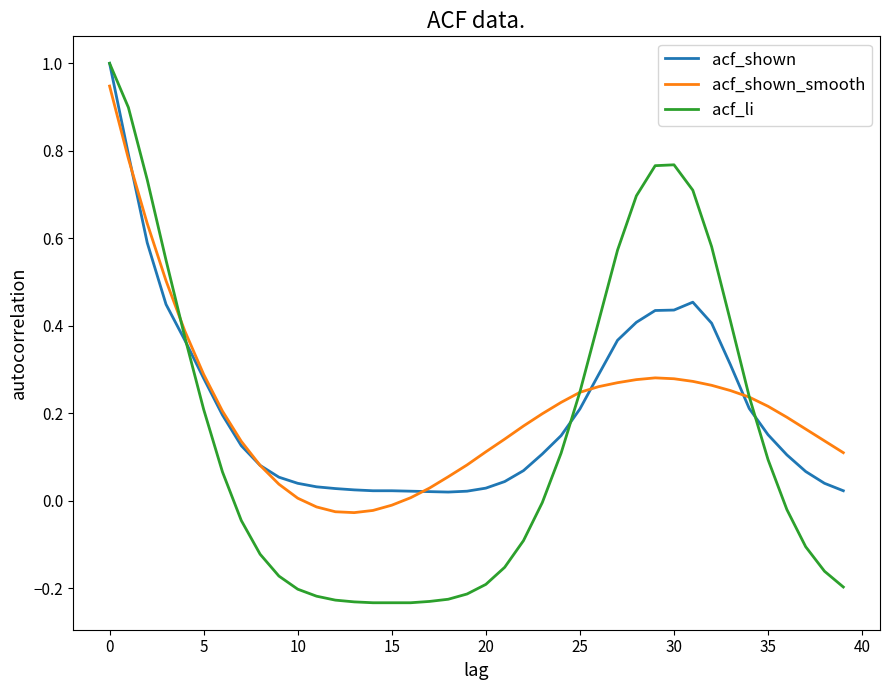

What is the sum of all acf_shown_smooth values?

8.4